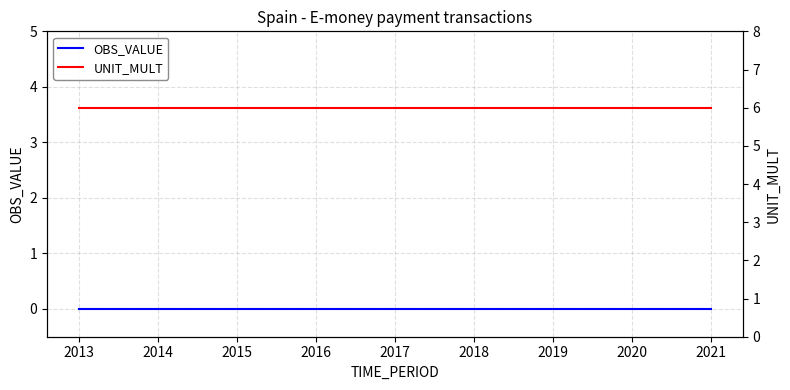

List the labels in order of UNIT_MULT value, smallest first.

2013, 2014, 2015, 2016, 2017, 2018, 2019, 2020, 2021